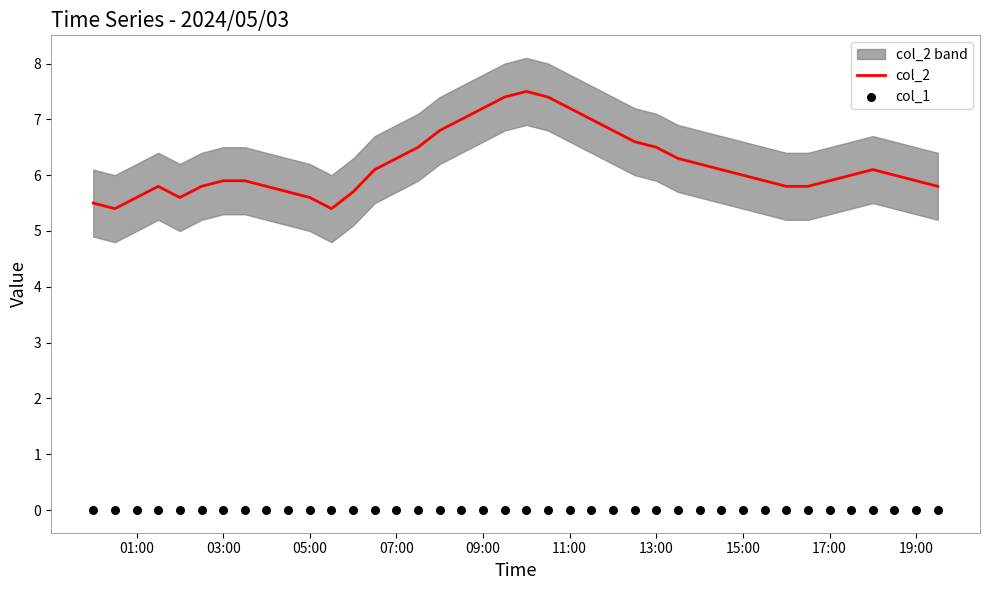

Which series contains the highest Y value?

col_2